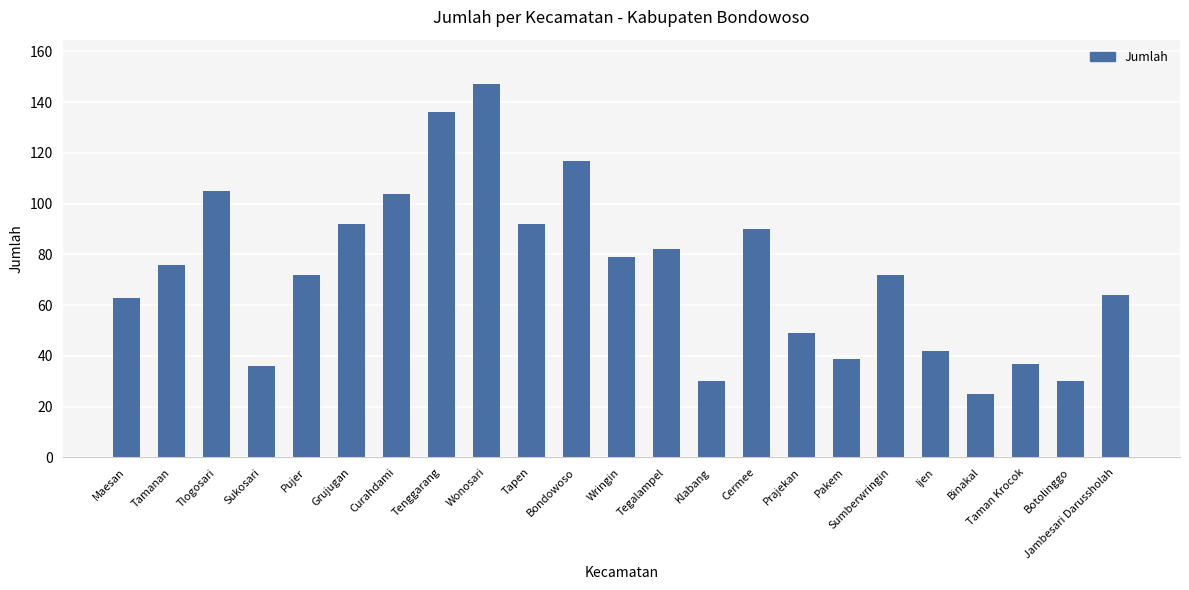

Reading left to right, list all the values displayed in this chart.

63	76	105	36	72	92	104	136	147	92	117	79	82	30	90	49	39	72	42	25	37	30	64